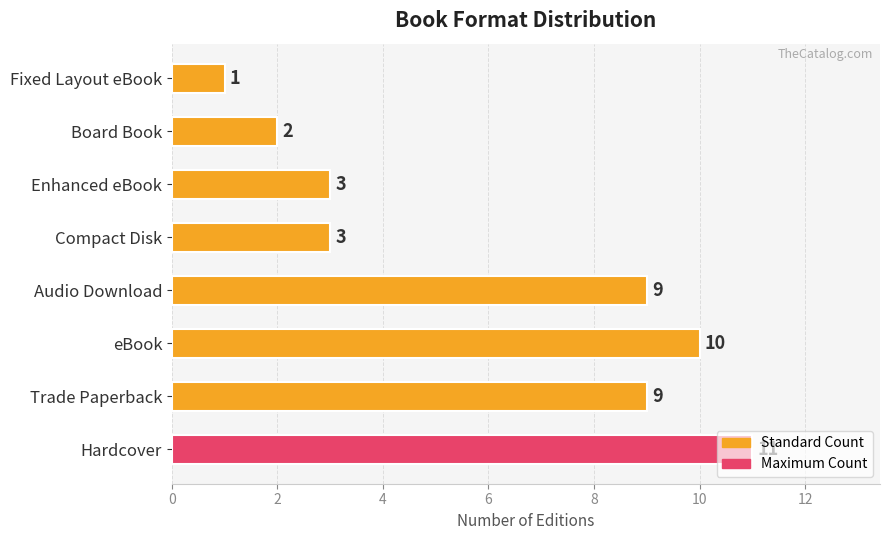

At which category does the chart reach its minimum across all series?

Fixed Layout eBook